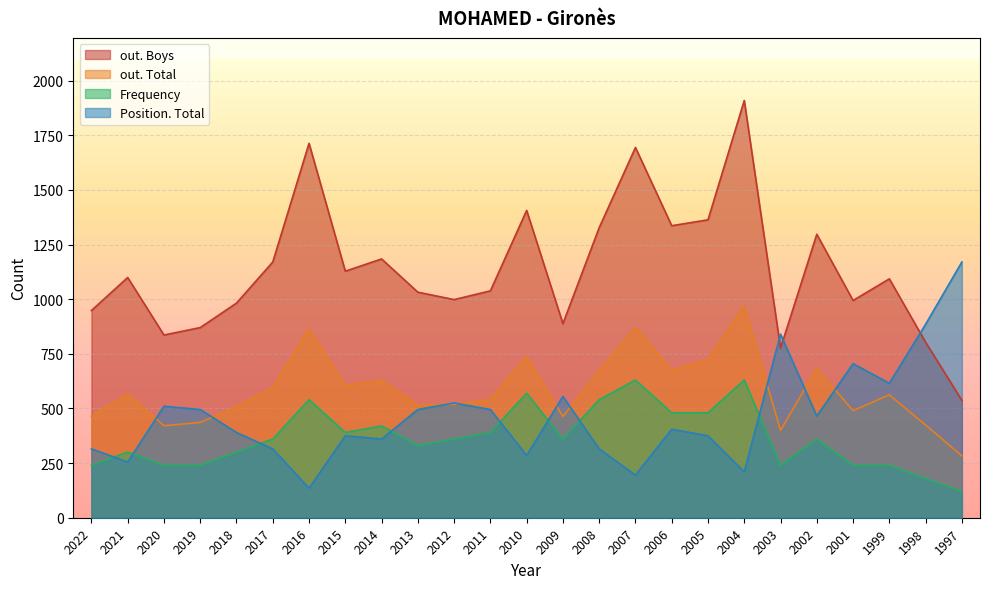

The value of Frequency at 2020 is 414. True or false?

False